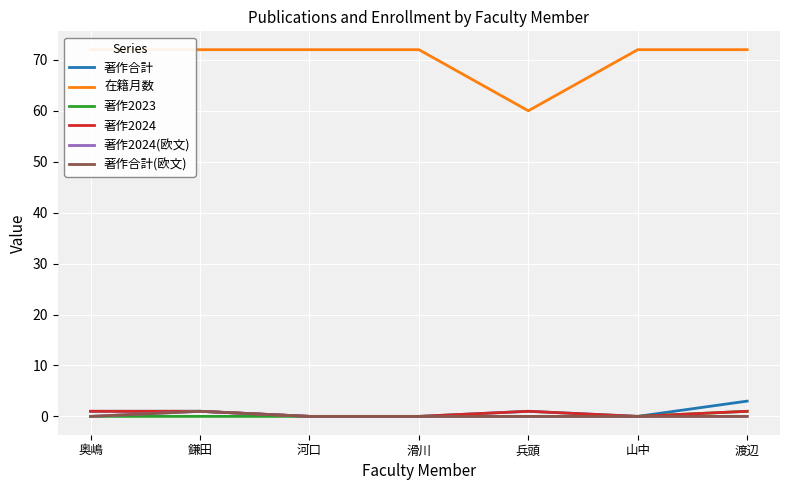

Reading left to right, what are all the values shown in this chart?

著作合計: 1	1	0	0	1	0	3
在籍月数: 72	72	72	72	60	72	72
著作2023: 0	0	0	0	0	0	1
著作2024: 1	1	0	0	1	0	1
著作2024(欧文): 0	1	0	0	0	0	0
著作合計(欧文): 0	1	0	0	0	0	0